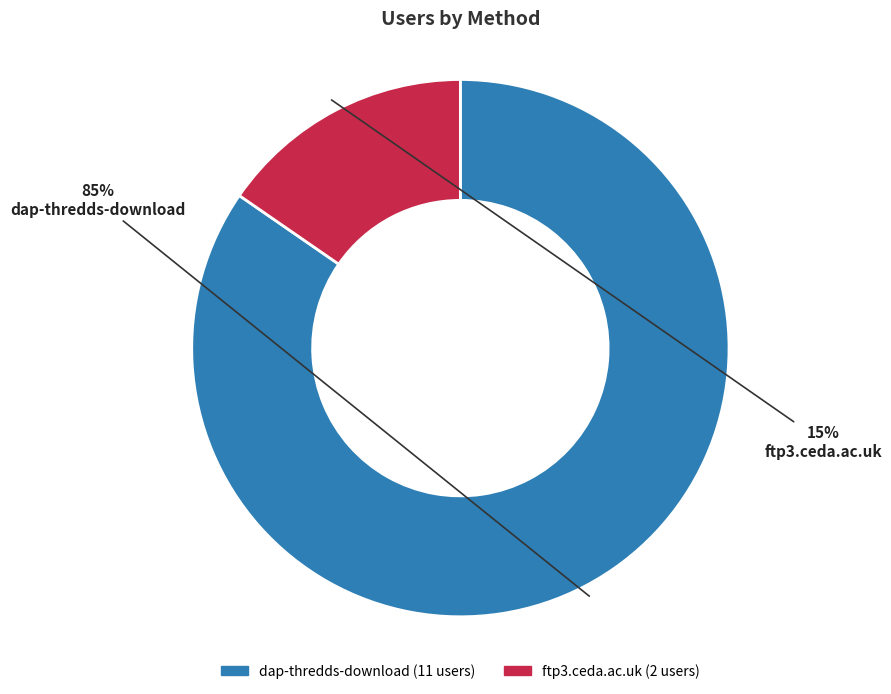

The ftp3.ceda.ac.uk slice represents 3% of the pie. True or false?

False